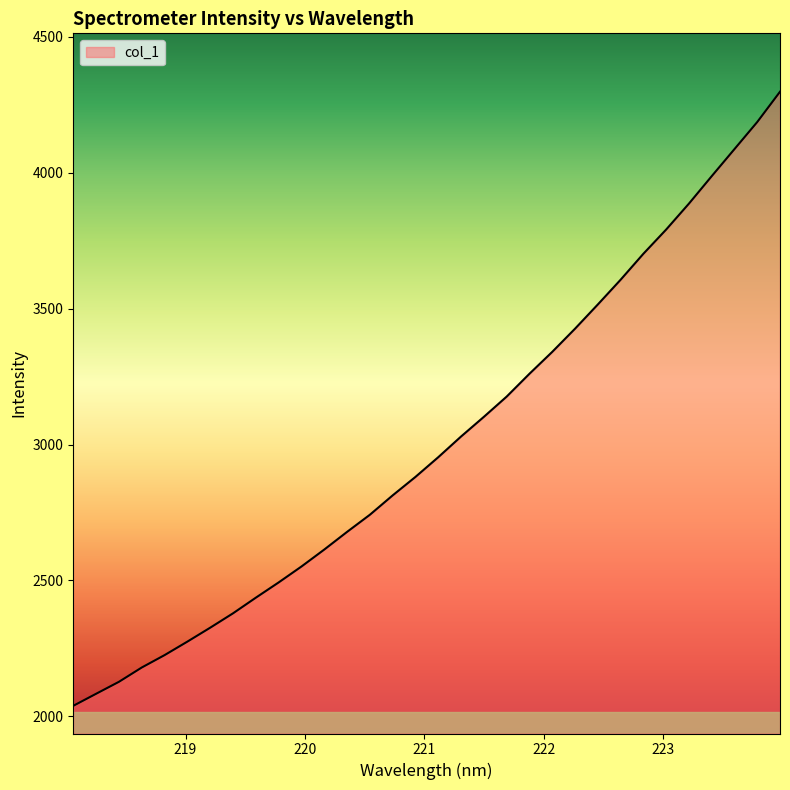

What is the maximum value shown in the chart?

4298.3